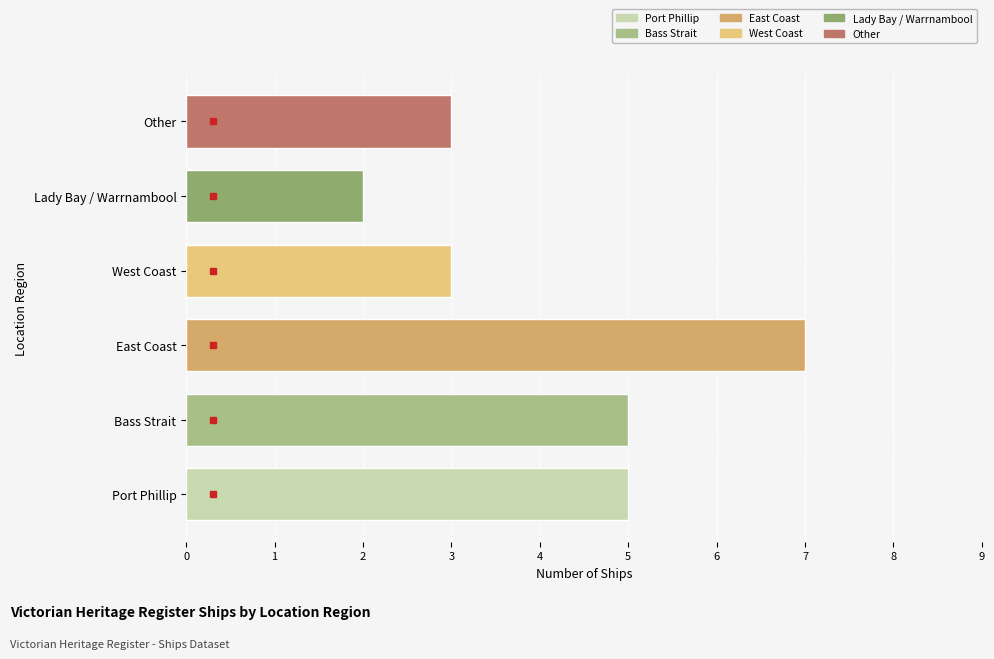

How many bars are there in total?

6